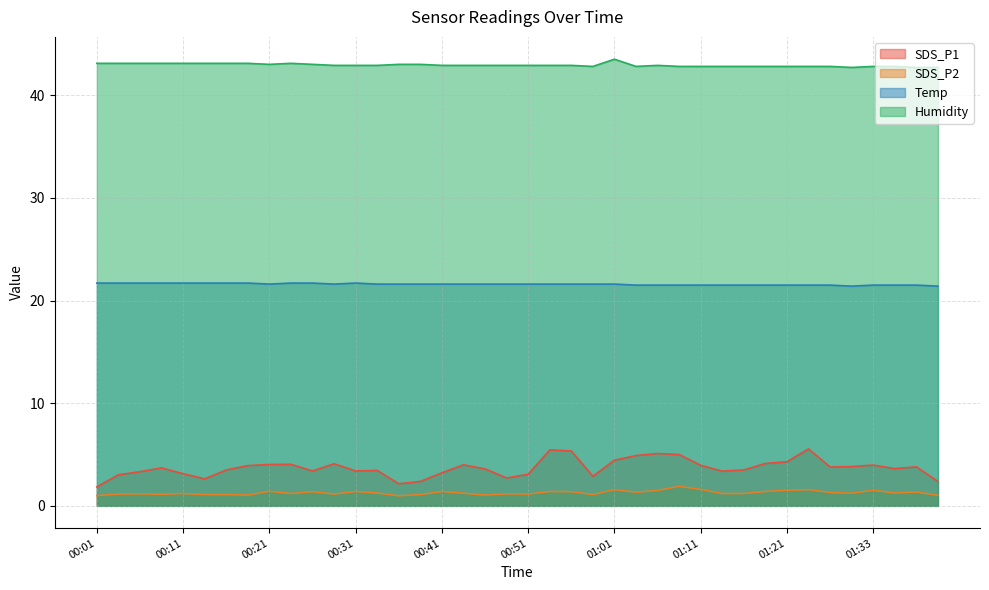

True or false: SDS_P2 has a value of 2.2 at 01:06.

False